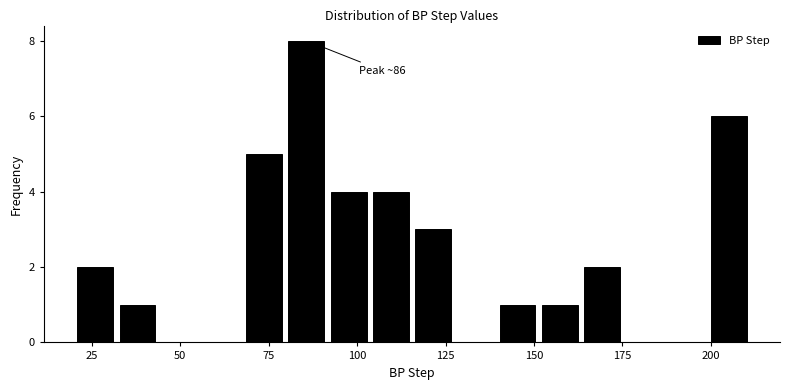

Read against the x-axis, roughly where is the centre of the tallest bar?

85